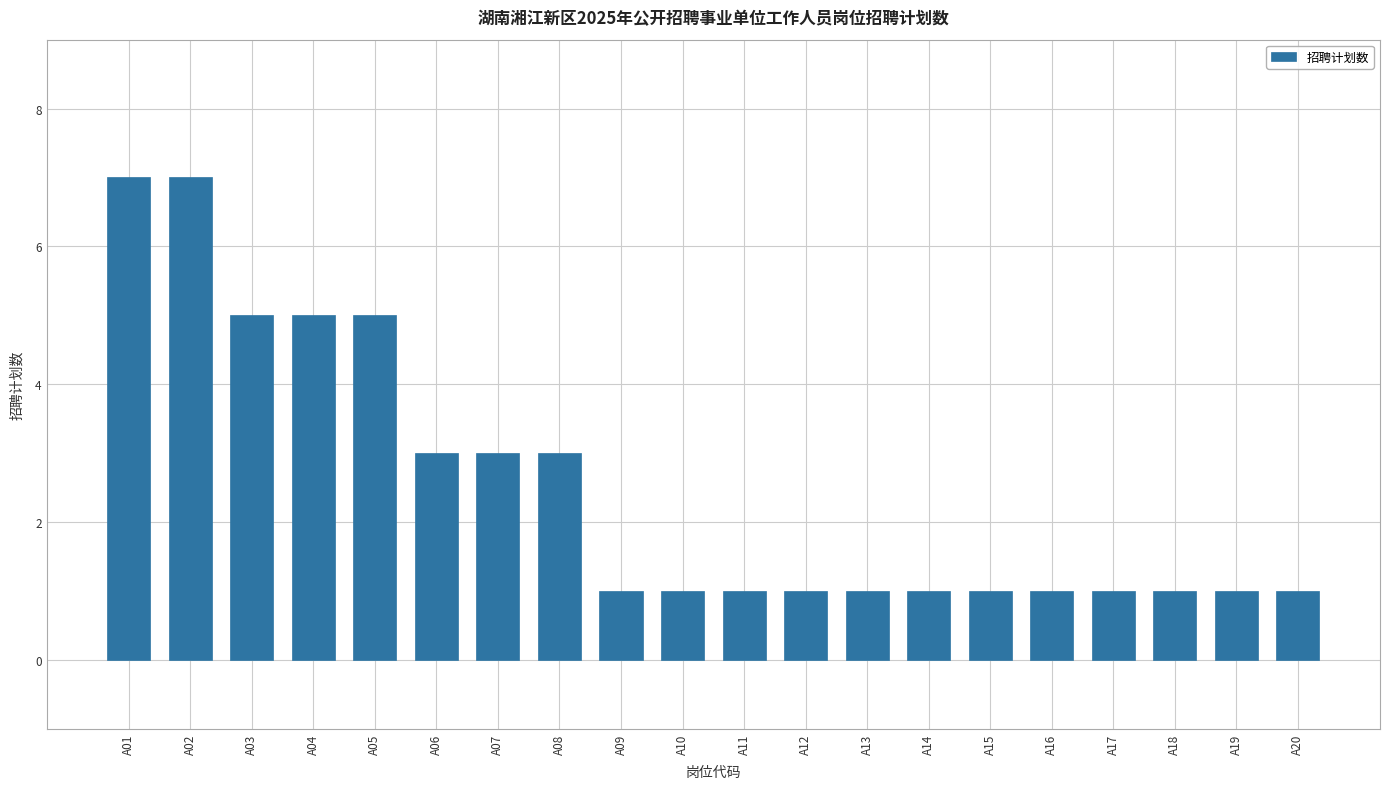

The chart shows a value of 2 at A04. True or false?

False